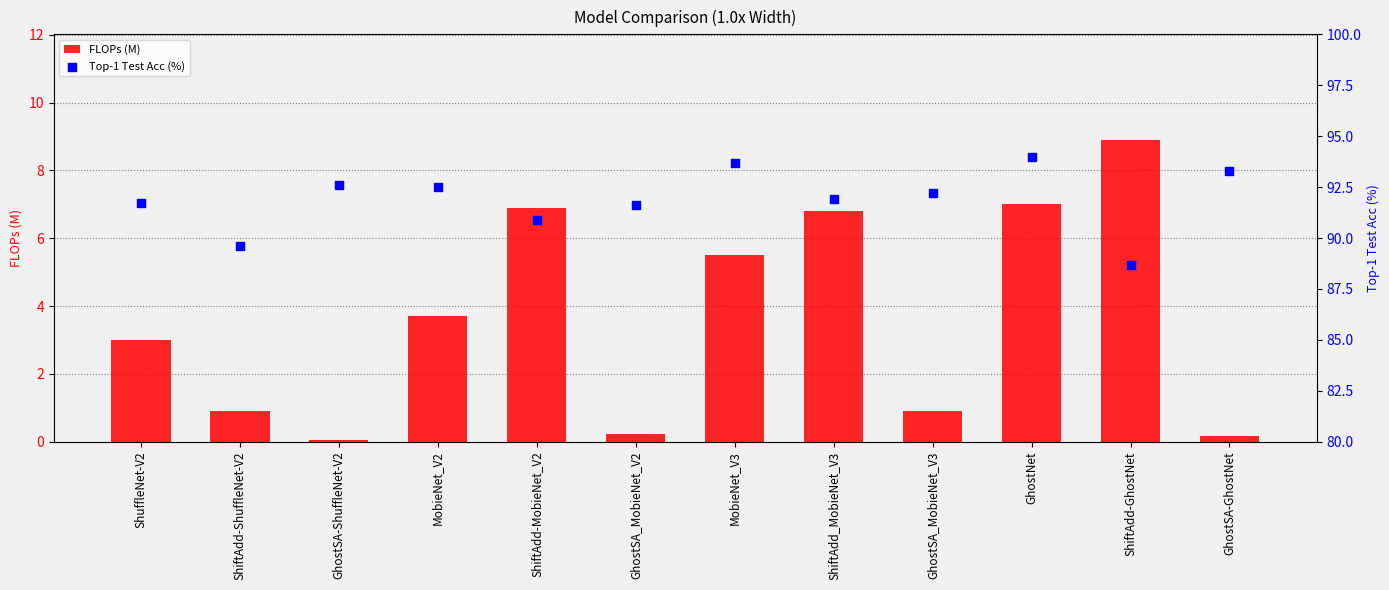

Which series reaches the minimum Y coordinate?

FLOPs (M)